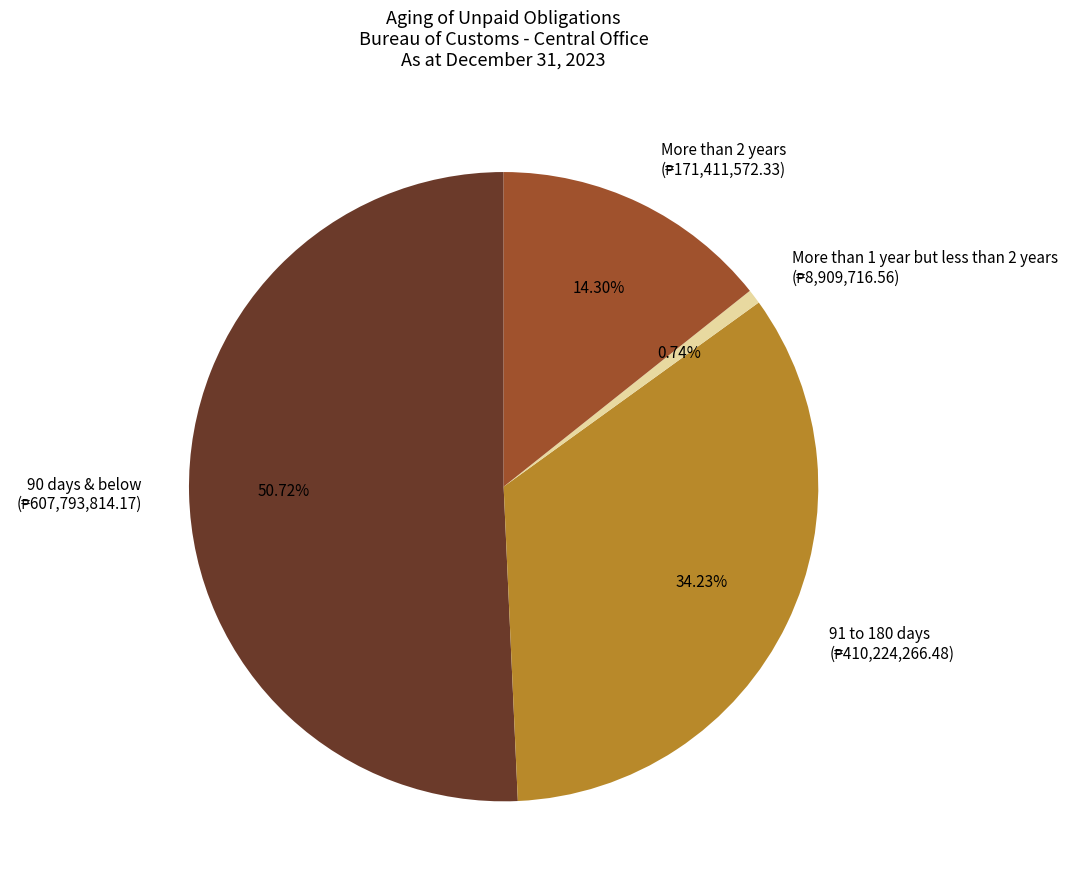

Count the number of slices in the pie.

4